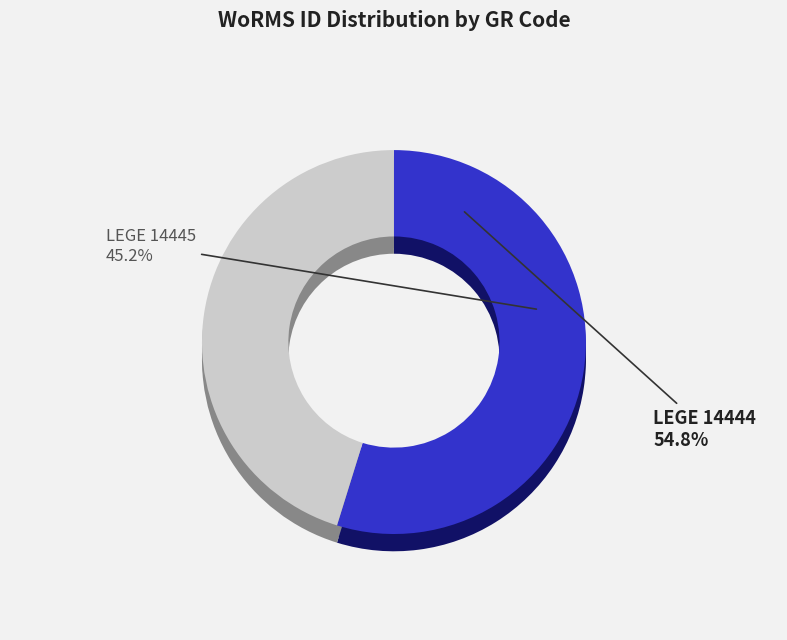

Which category accounts for the majority?

LEGE 14444